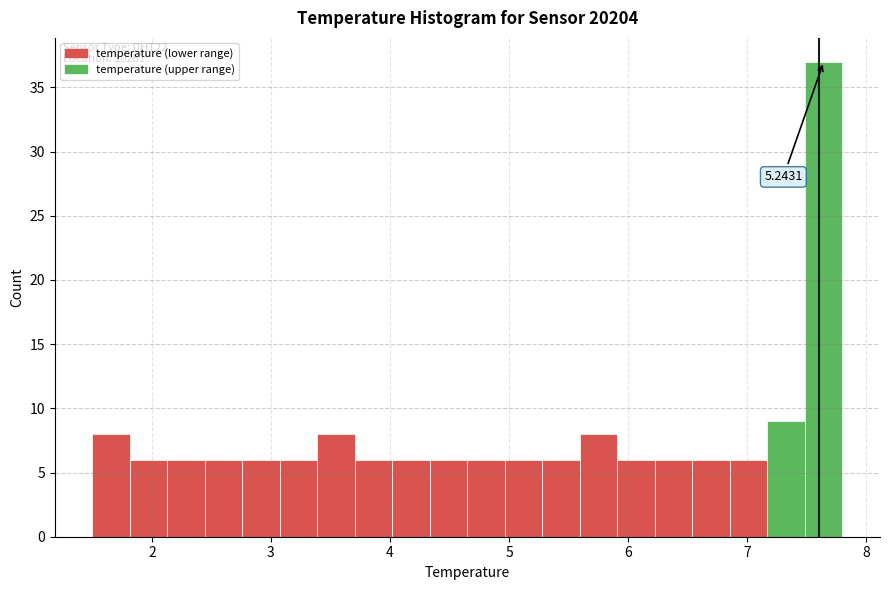

Around what value on the x-axis is the tallest bar? Give the approximate position of its centre, as read against the axis.

7.6